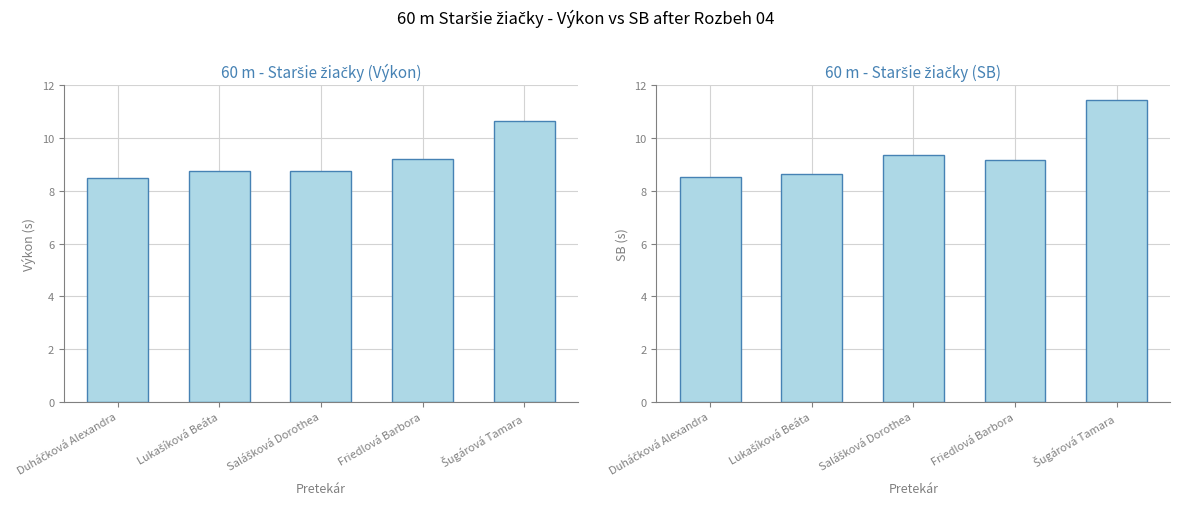

At how many categories does at least one series exceed 11?

1